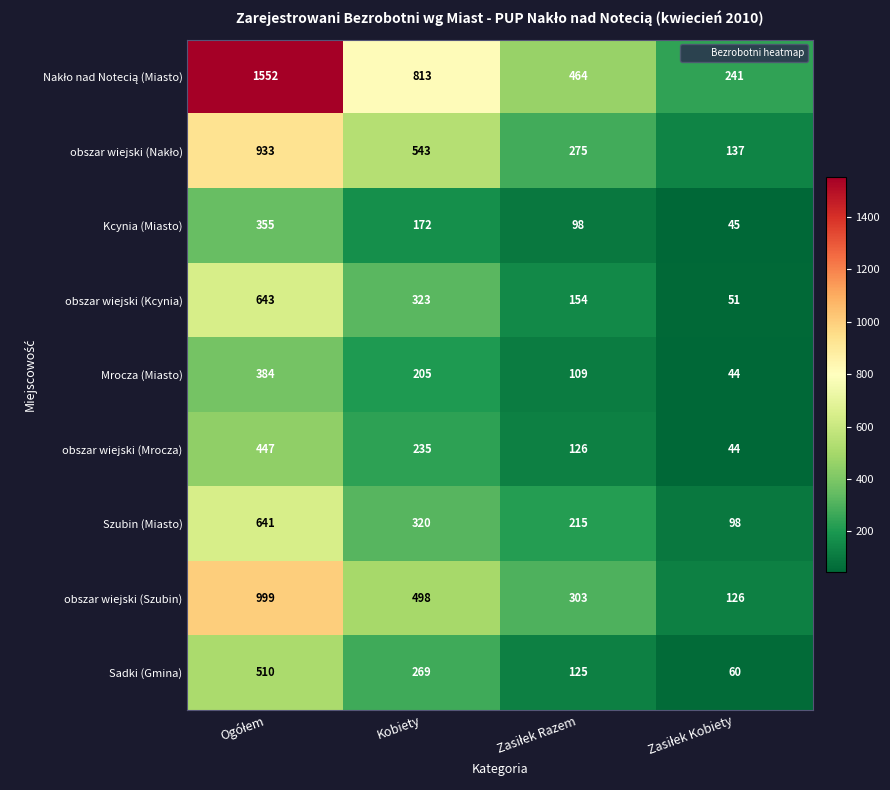

What is the spread (max minus min) of values at Kobiety?

641